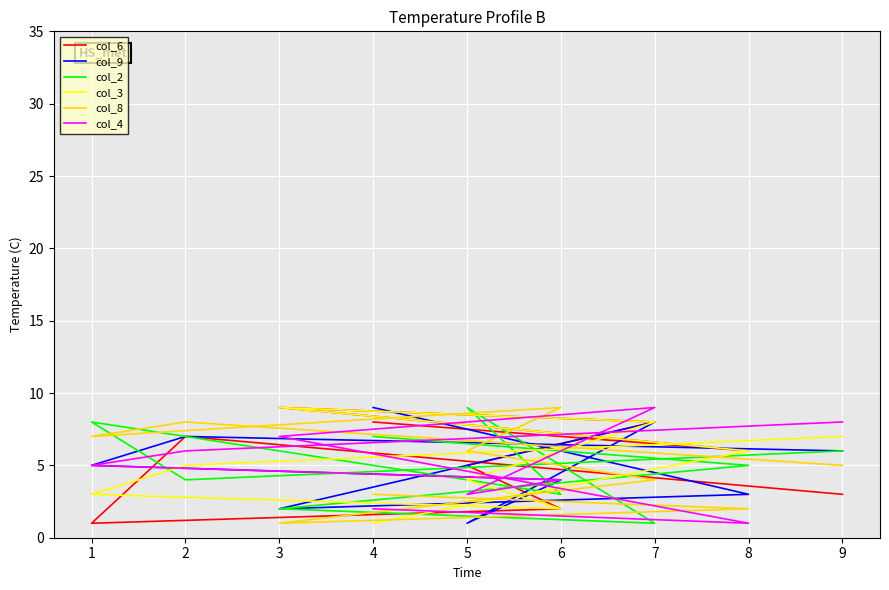

How many values in the col_2 series exceed 5?

4